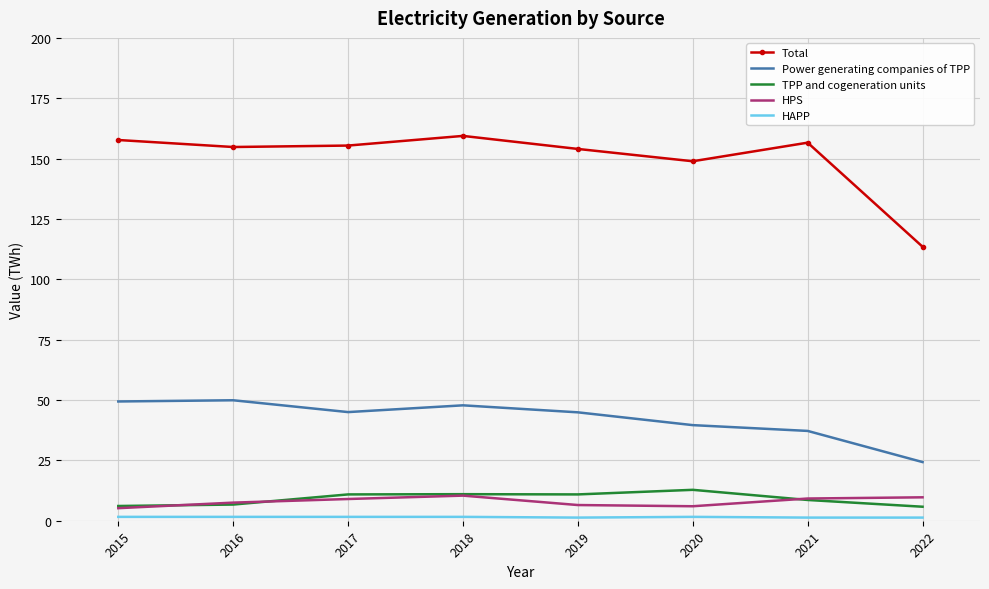

Which series has the largest total across all categories?

Total